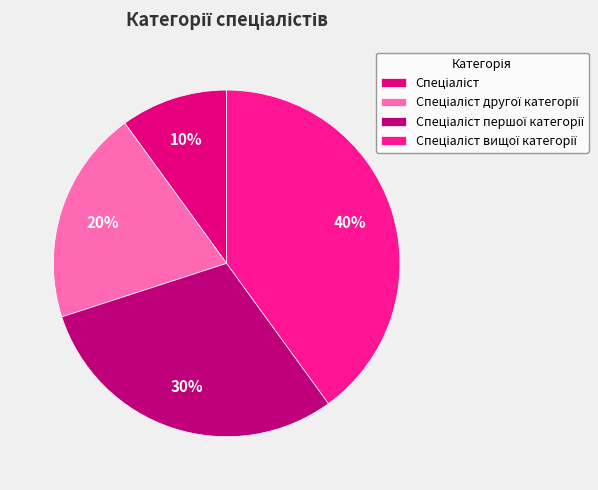

To the nearest percent, what is the difference between the Спеціаліст вищої категорії and Спеціаліст першої категорії slice percentages?

10%